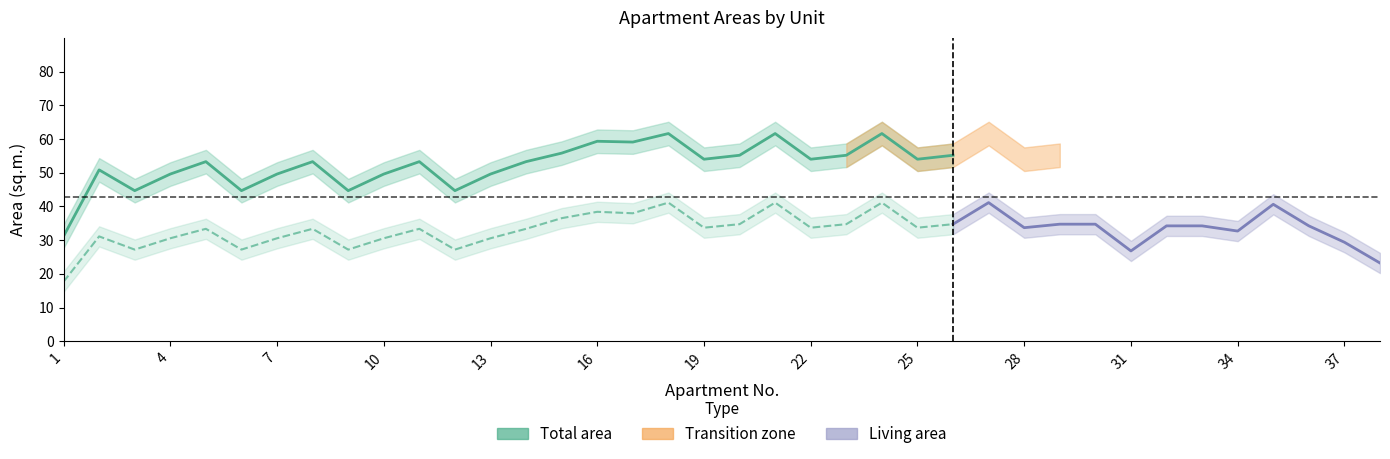

How many lines are shown in the chart?

2